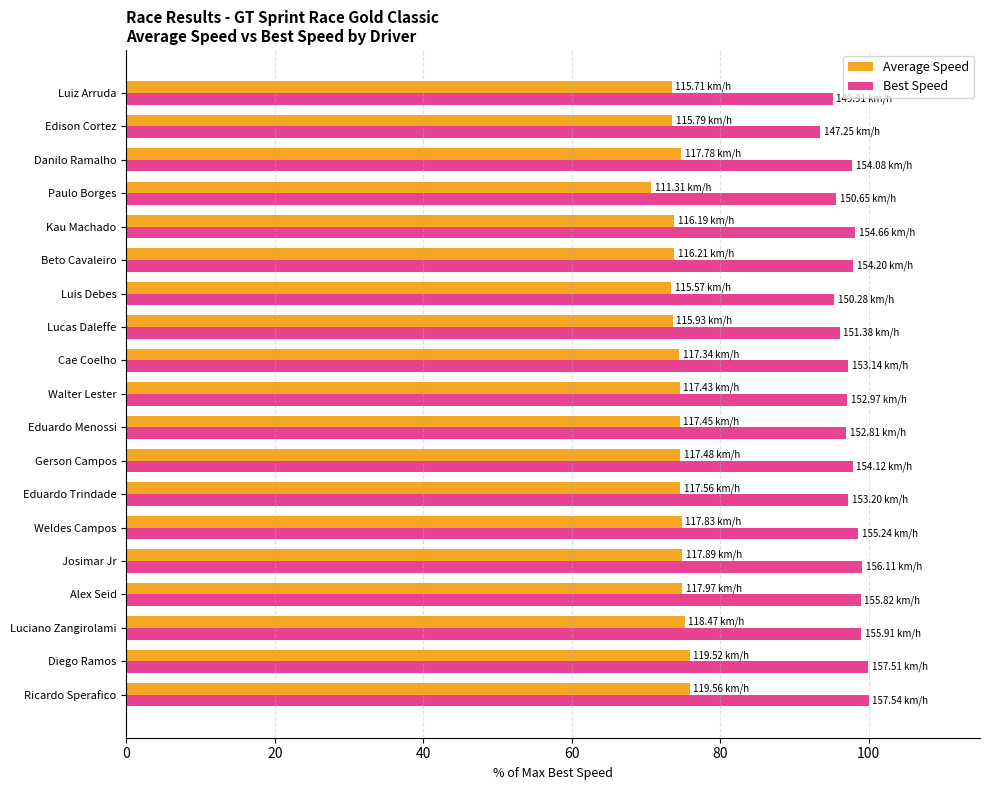

What is the spread (max minus min) of values at Eduardo Trindade?

22.6